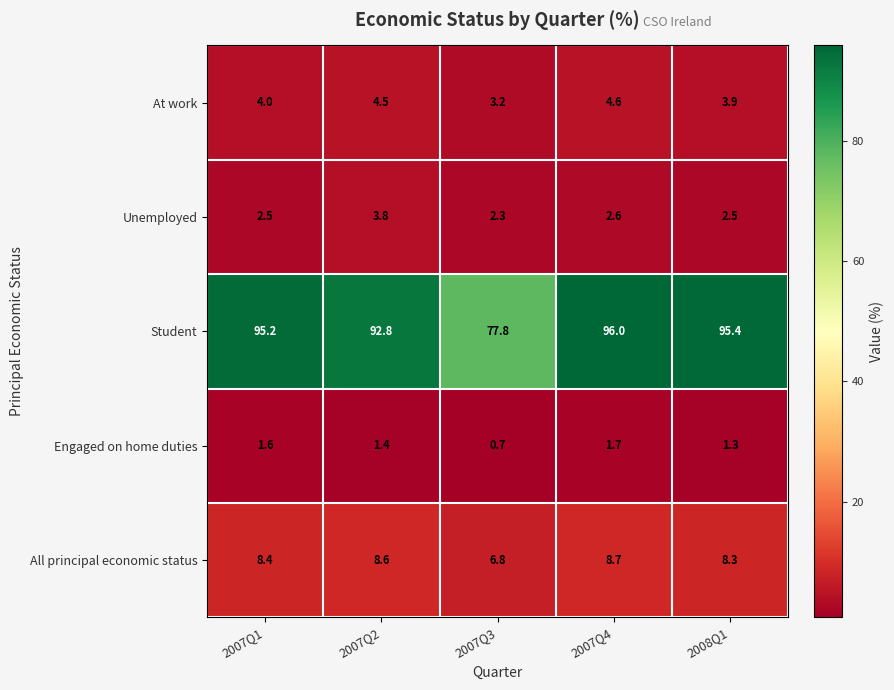

What is the difference between the highest and lowest values at 2007Q2?

91.4